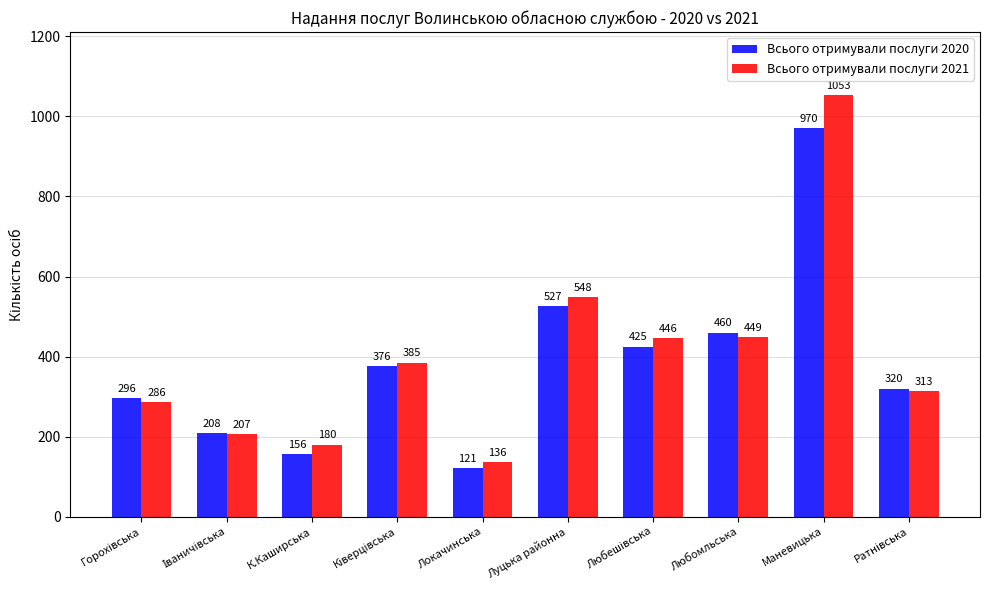

Which series has the largest range (max minus min)?

Всього отримували послуги 2021